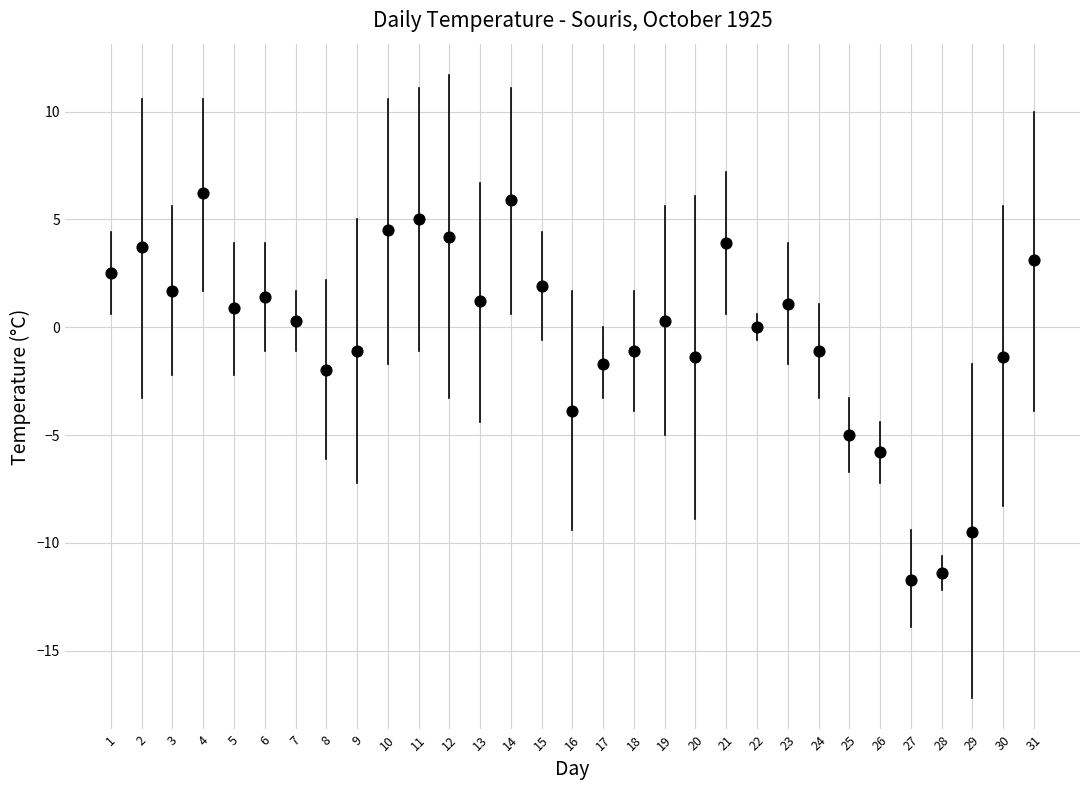

What is the range of Y values (max minus min)?

17.9